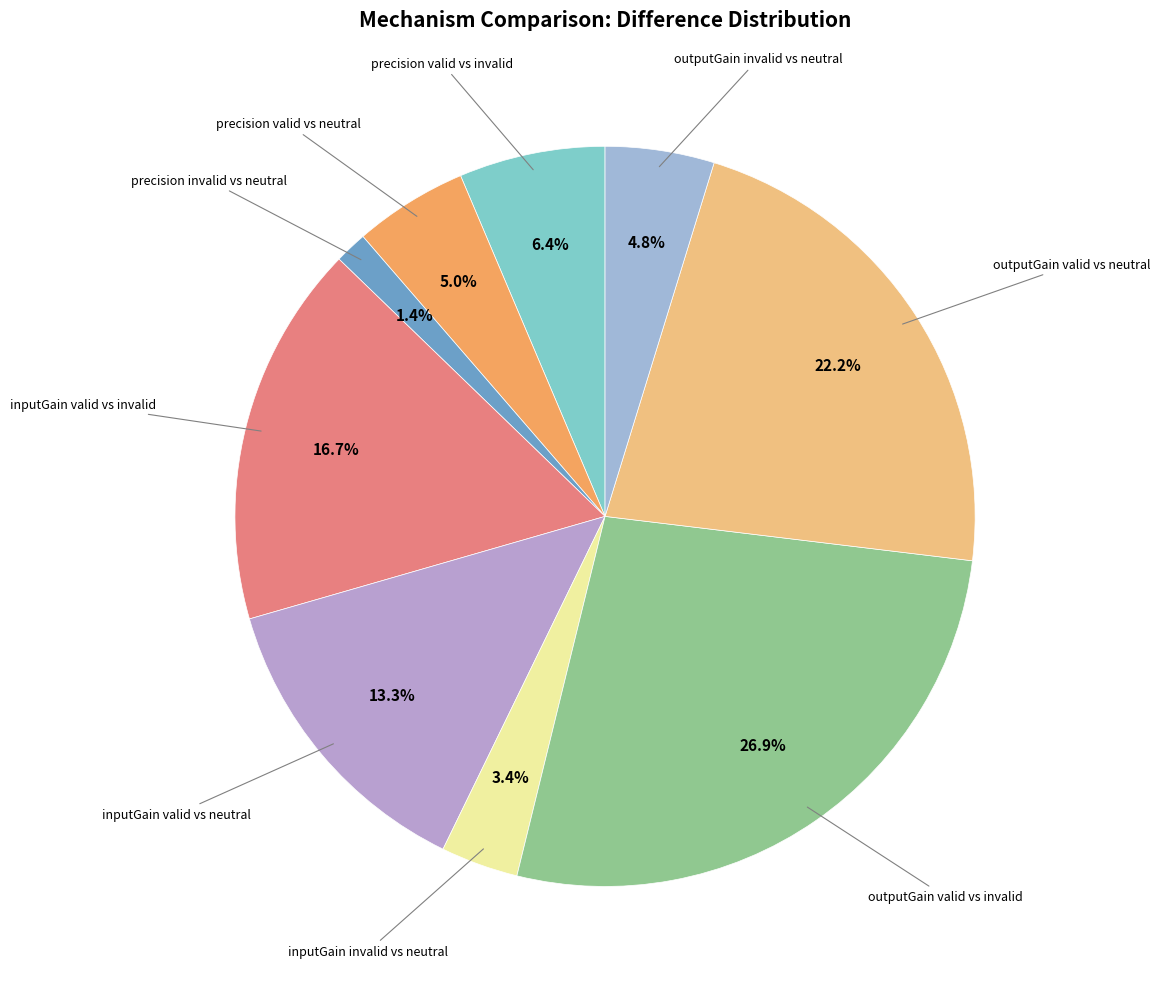

How many slices are in this pie chart?

9